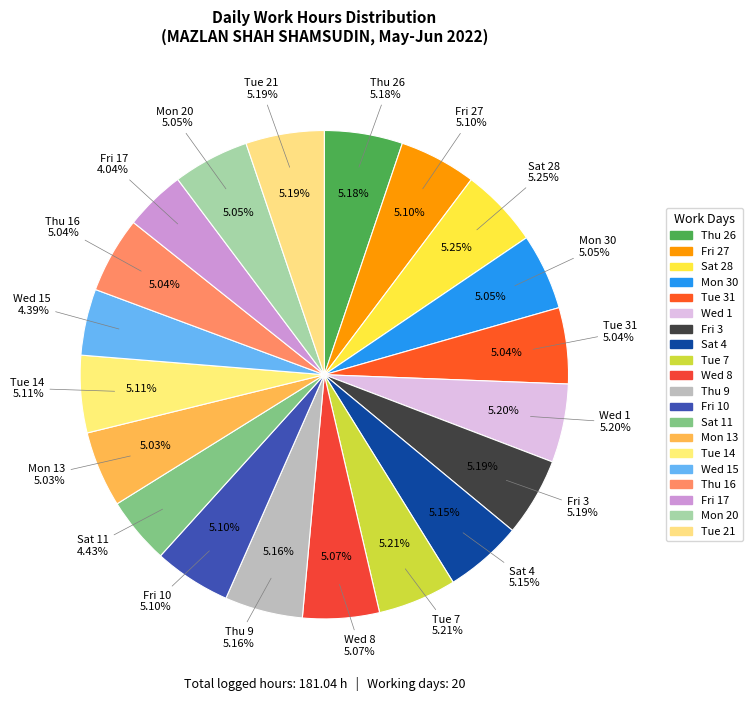

True or false: Fri 3 accounts for 14% of the total.

False